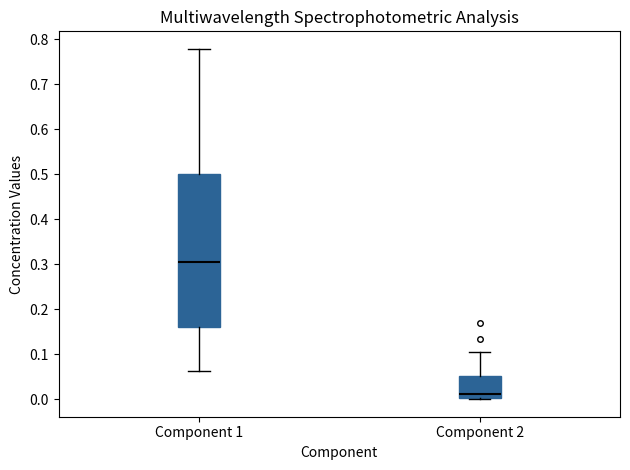

Which box's median line is the lowest?

Component 2